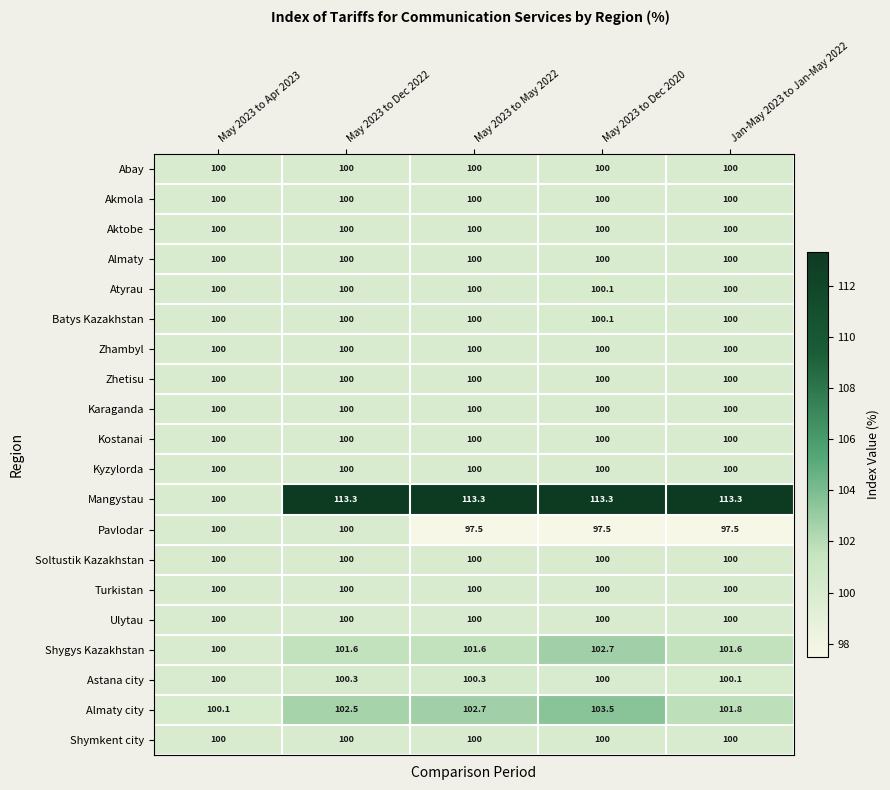

What is the total value across all series at May 2023 to Dec 2020?

2017.2